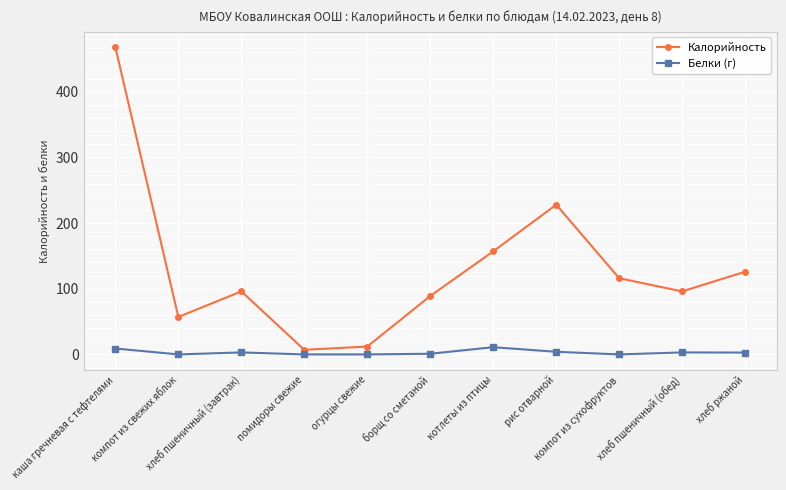

How many data points in Калорийность are less than 96?

4